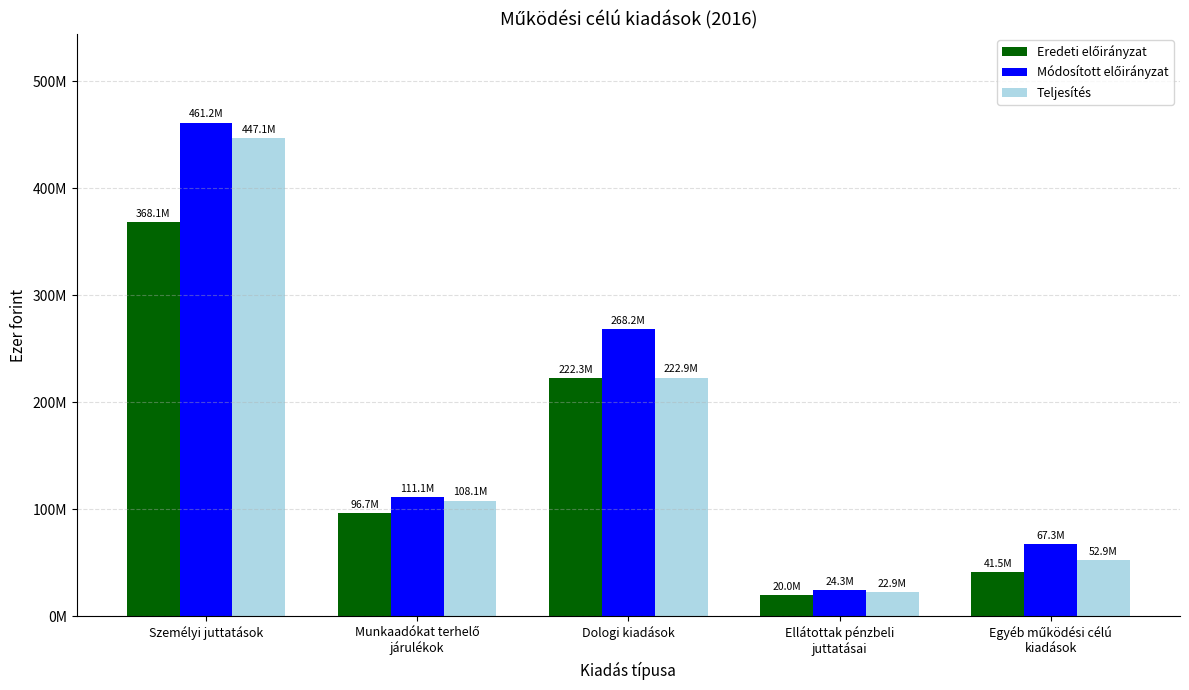

Are the bars horizontal?

No